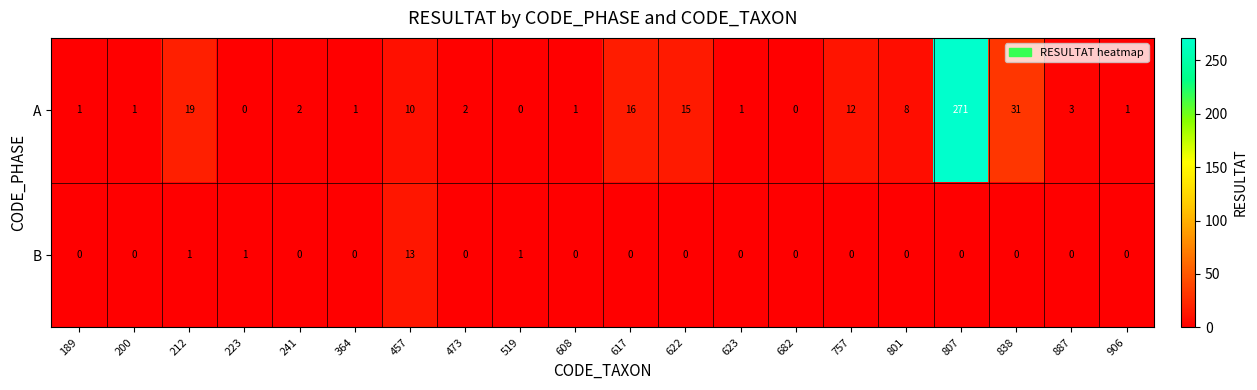

What is the total value across all series at 189?

1